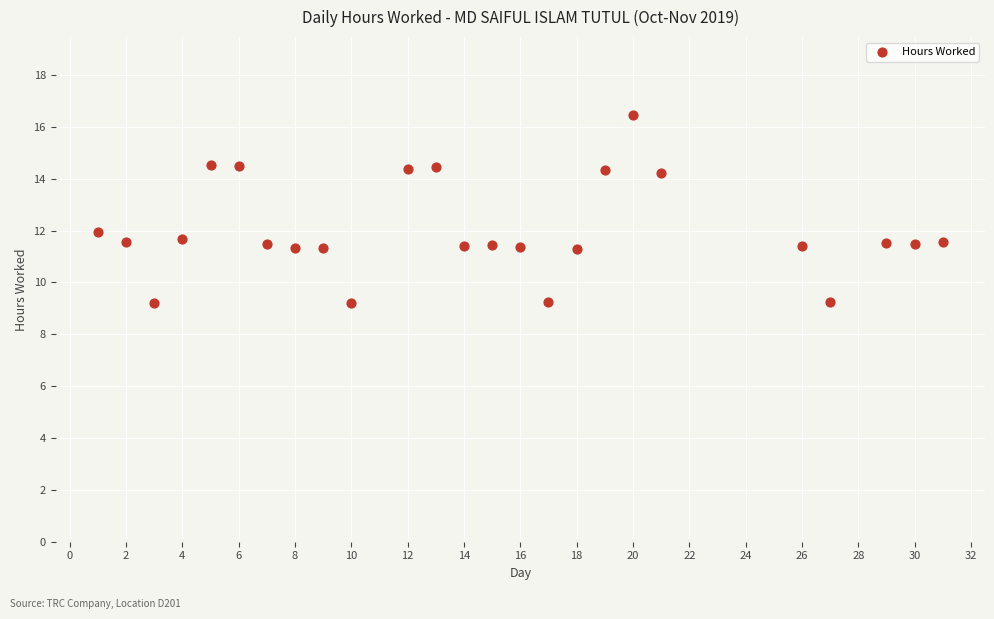

What is the range of Y values (max minus min)?

7.3